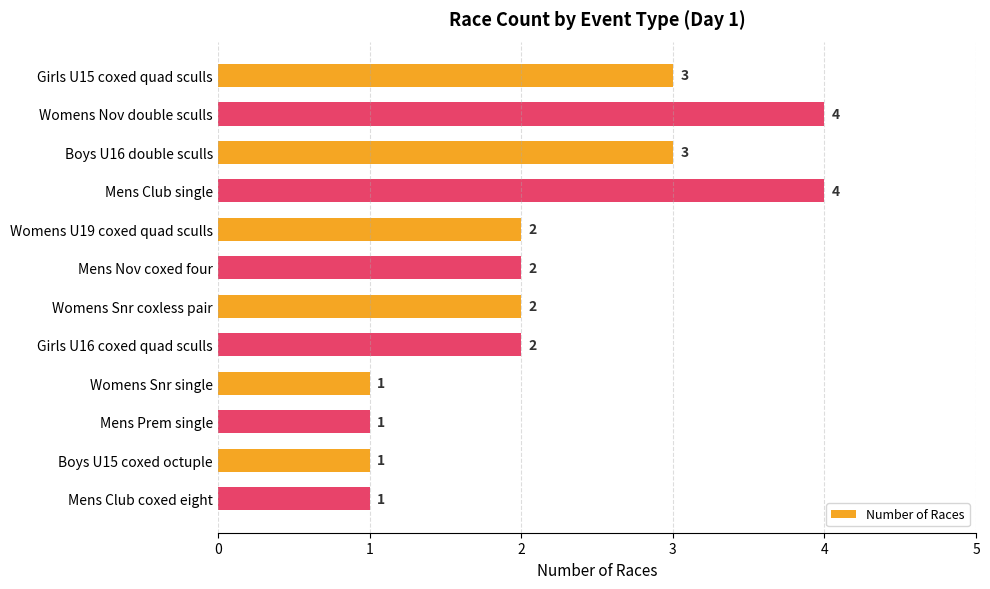

Count the values in the range 1 to 3.

10